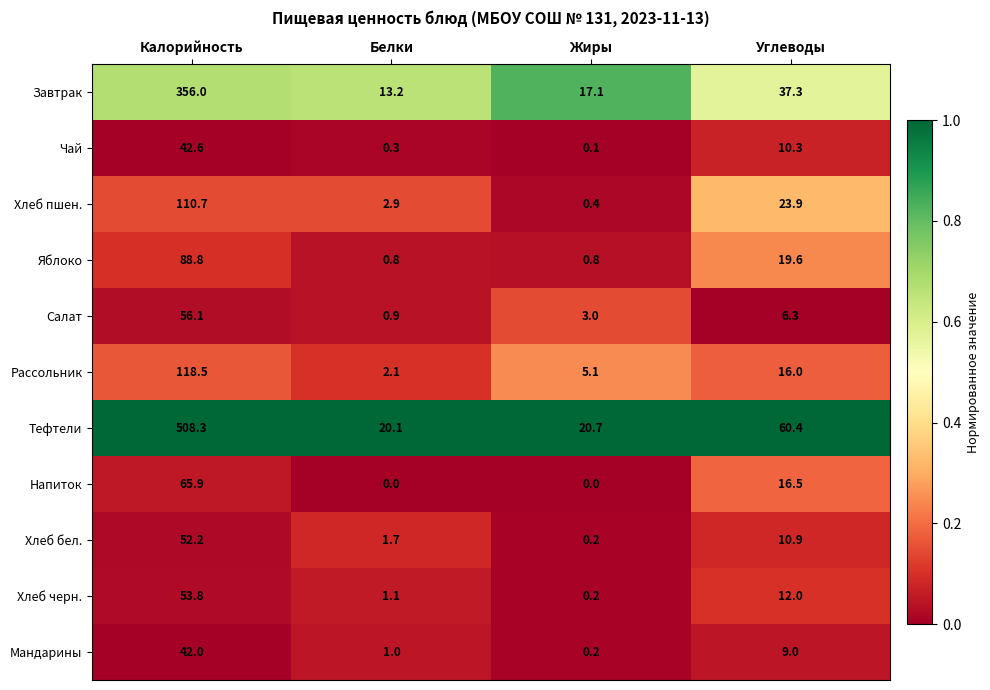

What is the difference between the Тефтели values at Углеводы and Калорийность?

447.9